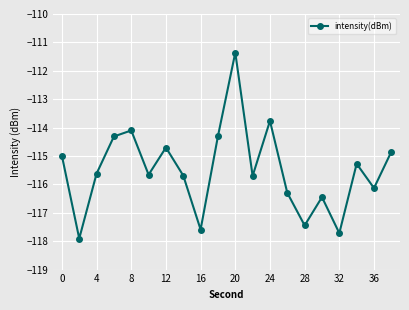

What is the difference between the second highest and second lowest values?

4.0